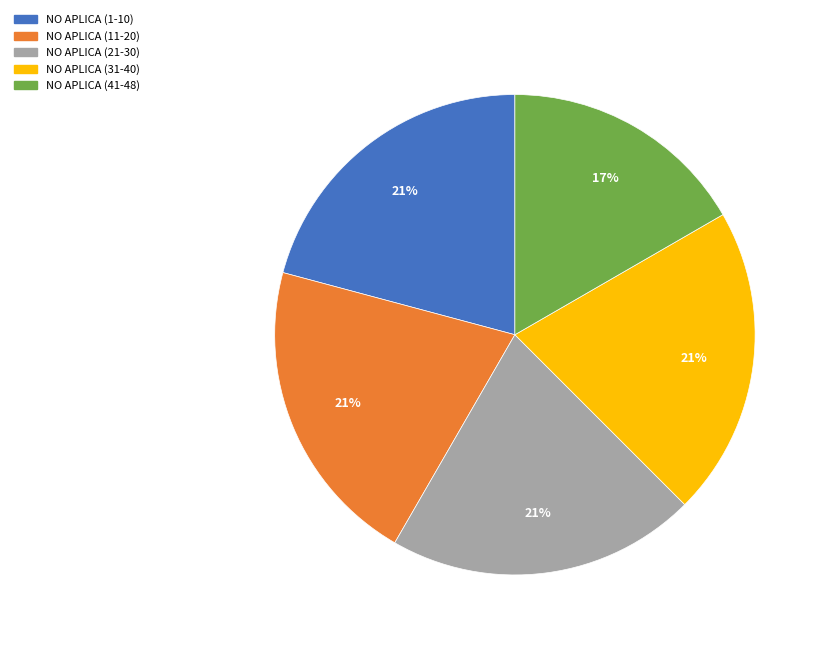

How many segments does this pie chart have?

5